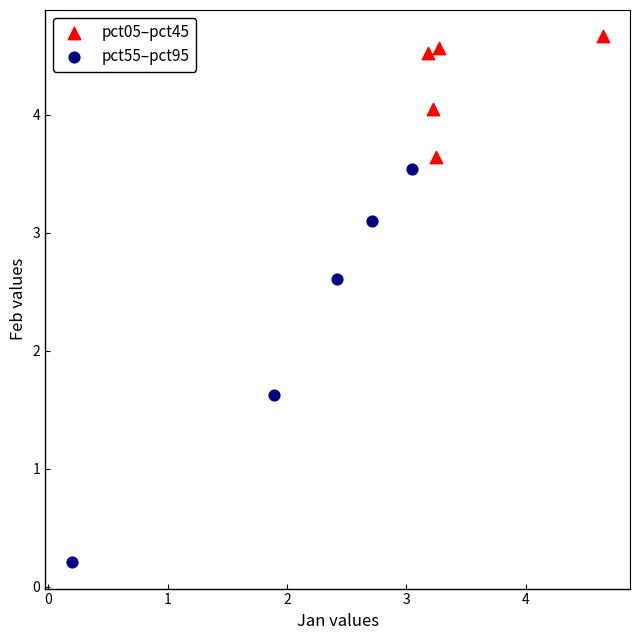

Which series reaches the maximum Y coordinate?

pct05–pct45